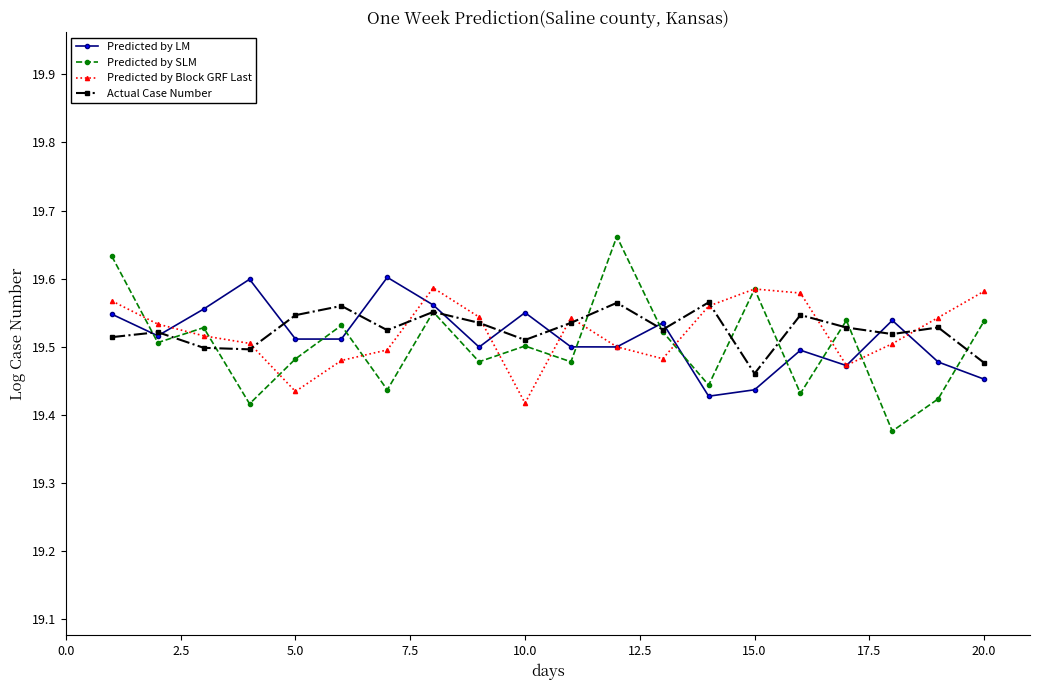

At how many categories does at least one series exceed 19?

20